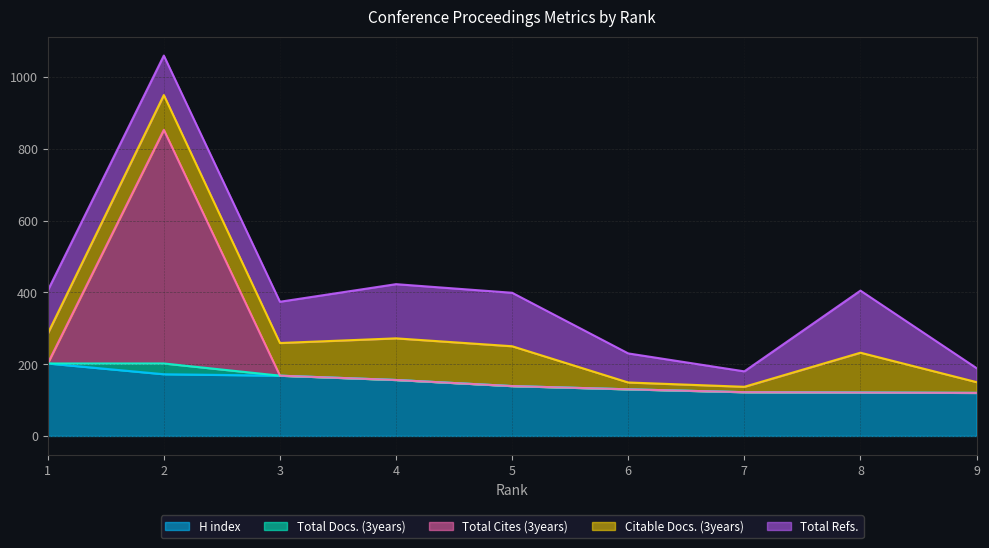

What are all the series names shown in the legend?

H index, Total Docs. (3years), Total Cites (3years), Citable Docs. (3years), Total Refs.